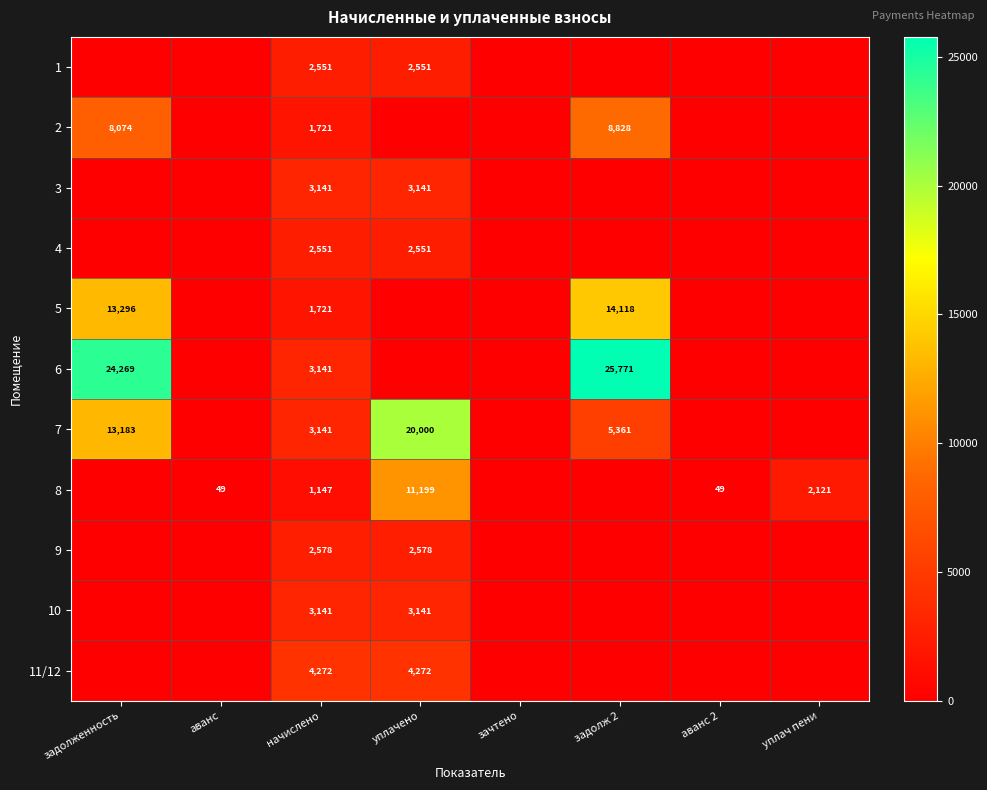

Between начислено and уплачено, which is larger?

начислено